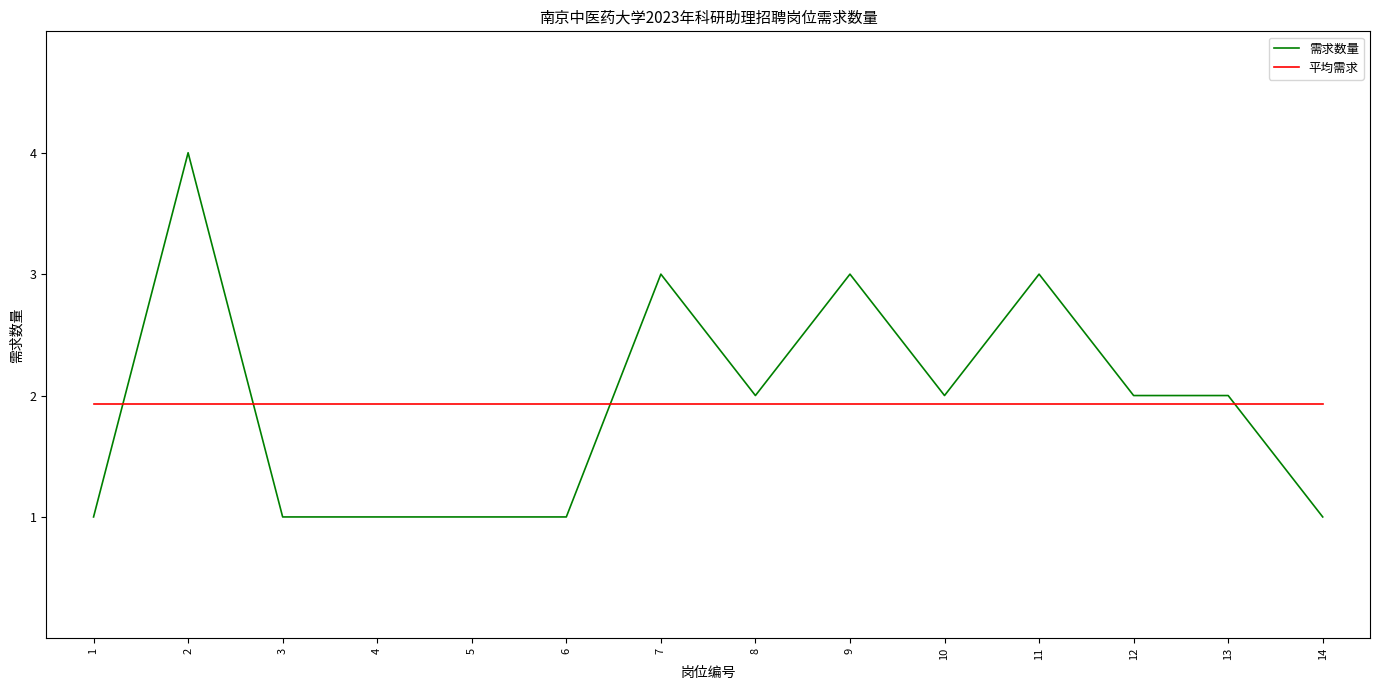

After their last crossing, which series has the higher values: 平均需求 or 需求数量?

平均需求